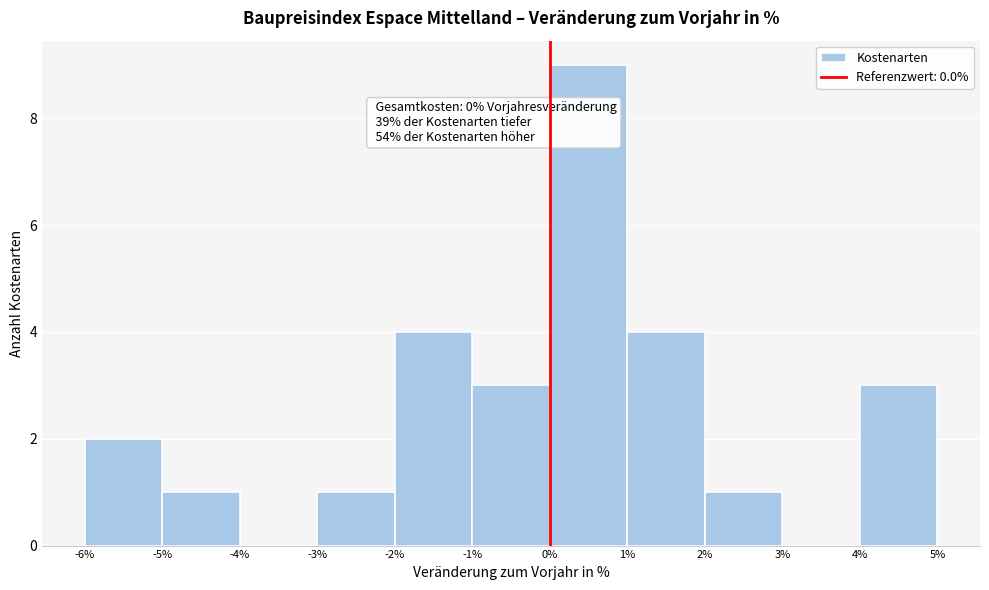

Over which range of the x-axis is the bar tallest?

0% to 1%